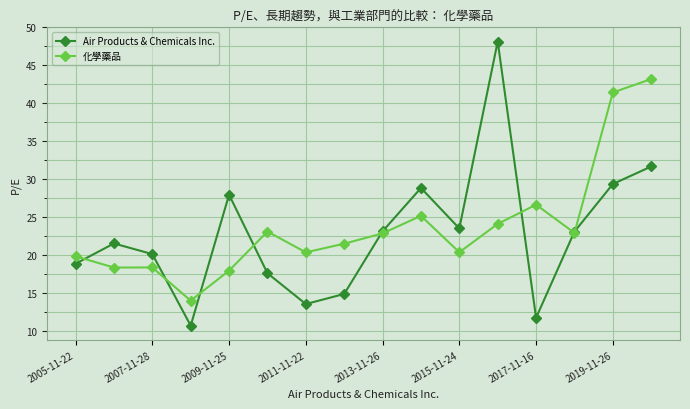

Which series has the widest spread of values?

Air Products & Chemicals Inc.